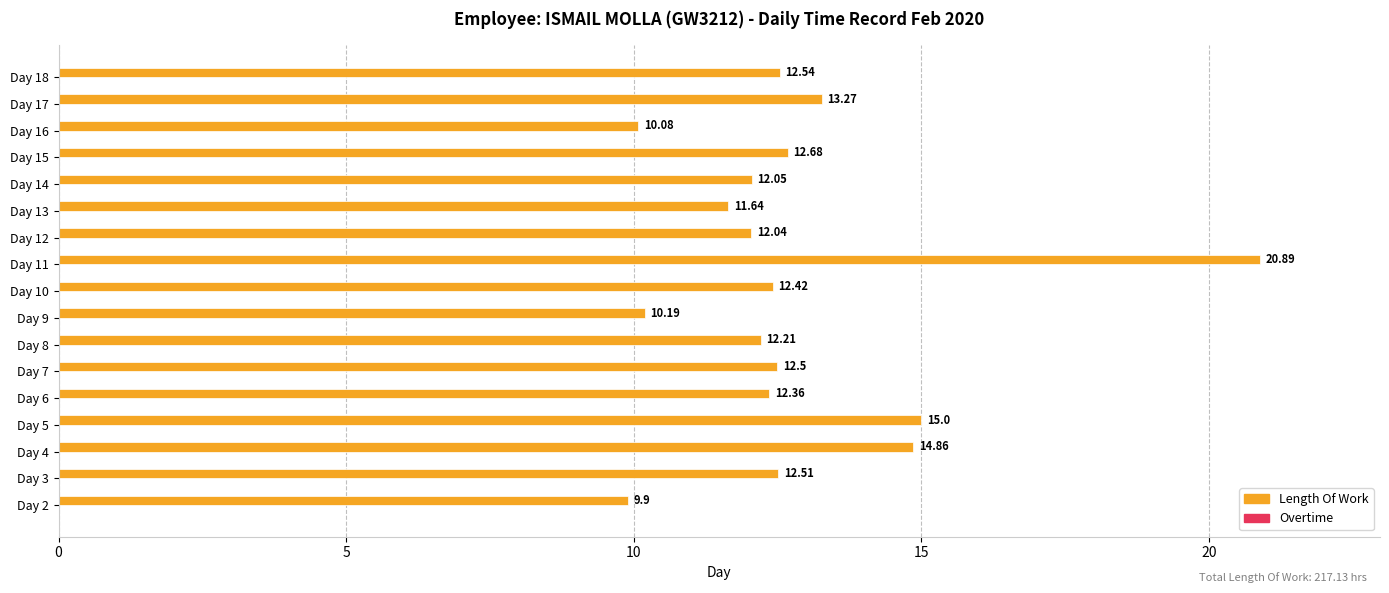

What is the sum of the values at Day 13 and Day 12?

23.7